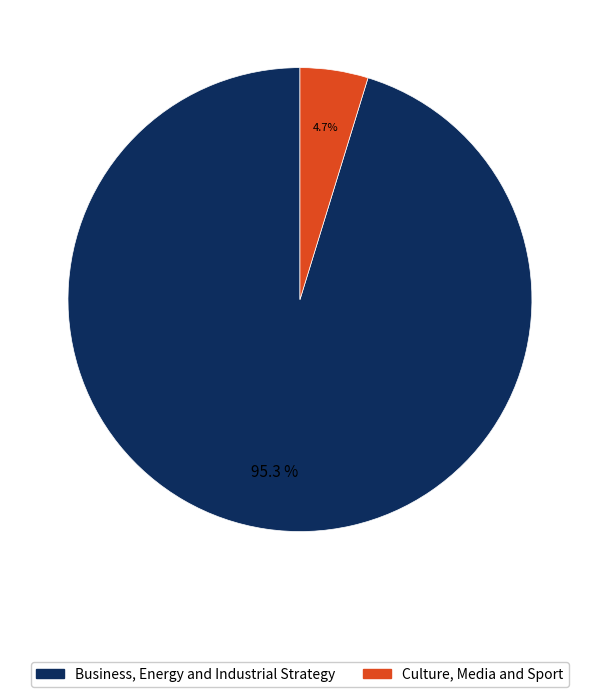

How many slices are in this pie chart?

2